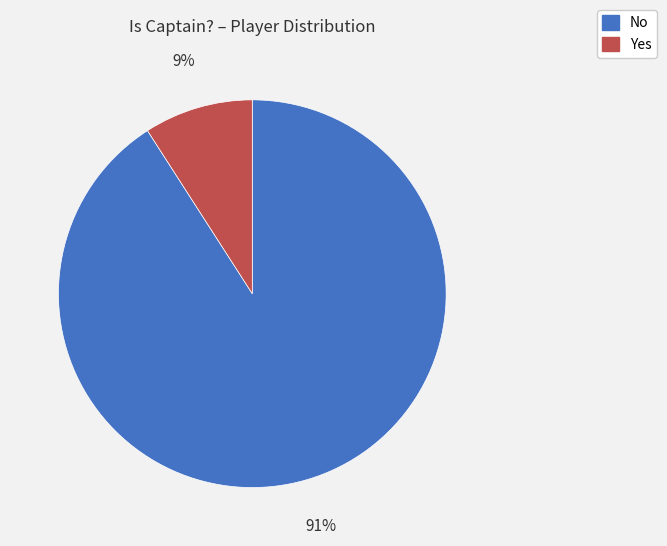

Does Yes account for over 50% of the chart?

No